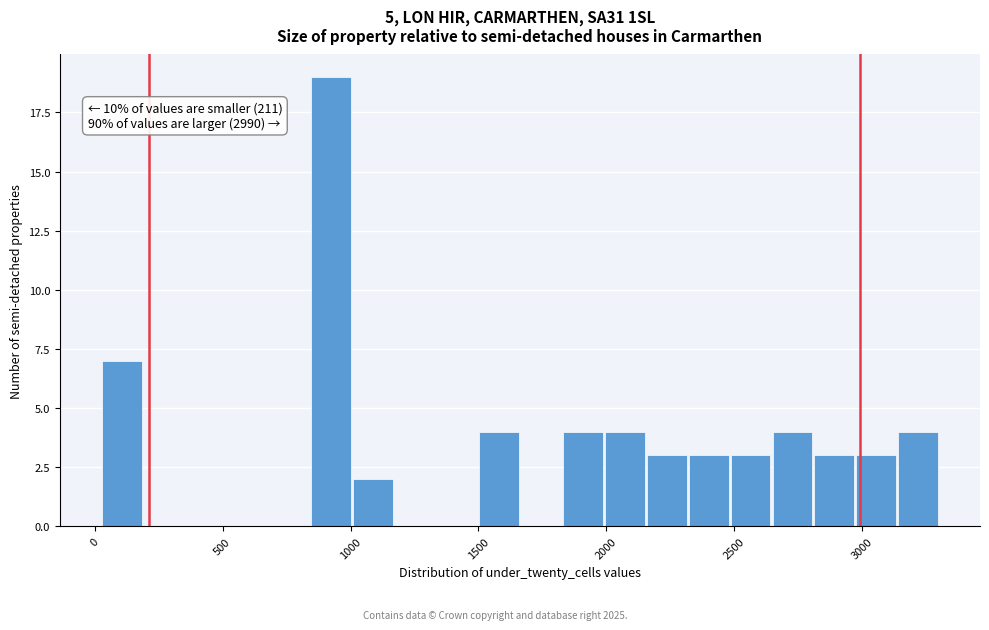

Read against the x-axis, roughly where is the centre of the tallest bar?

900